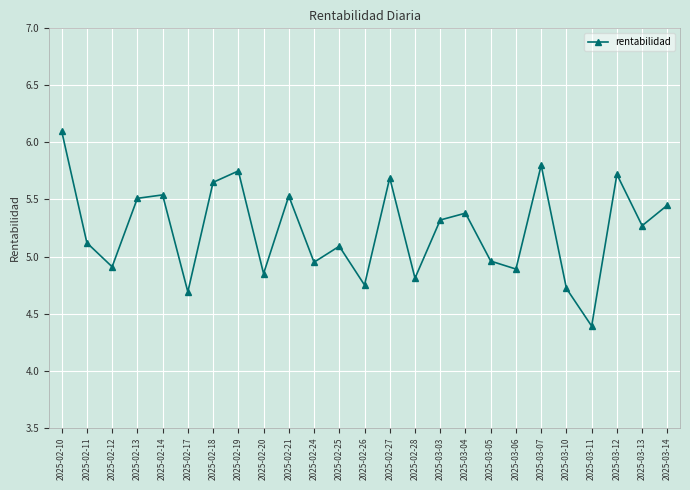

Is it true that the value at 2025-03-04 is 5.4?

True